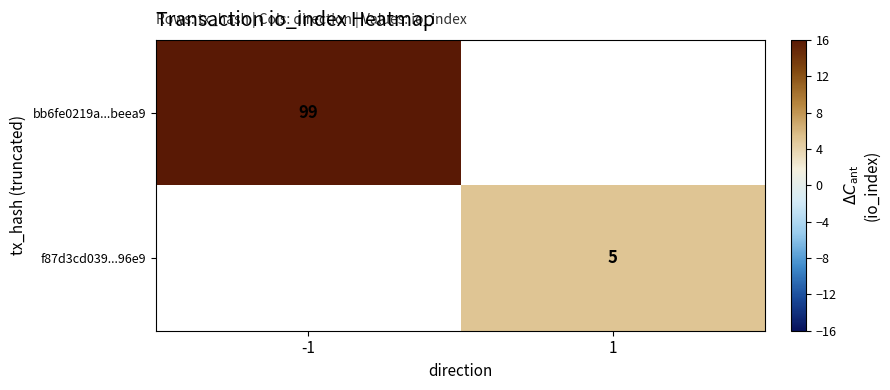

Which category has the lowest value across all series?

1